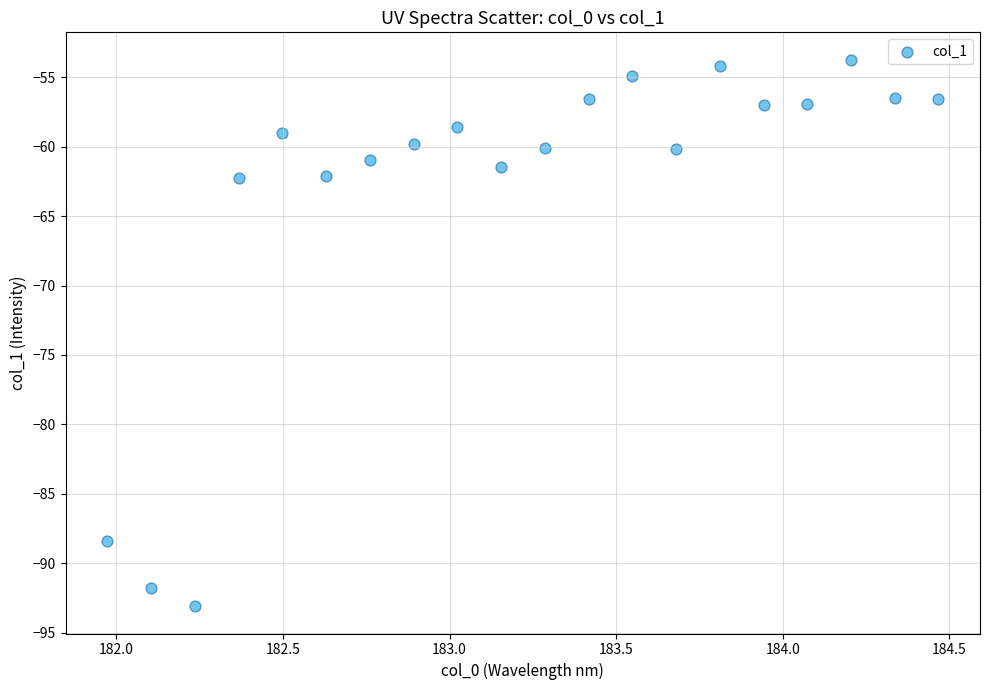

What is the range of X values (max minus min)?

2.5